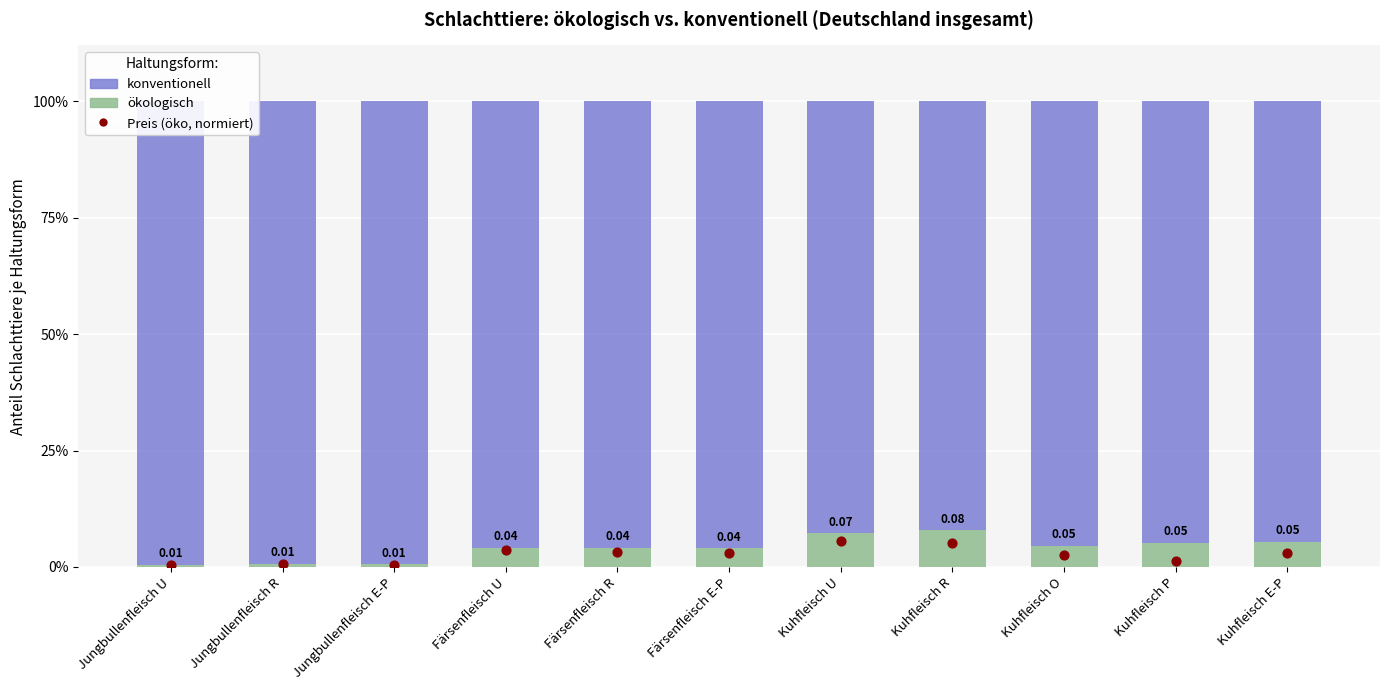

At which category is the sum across all series the highest?

Jungbullenfleisch U